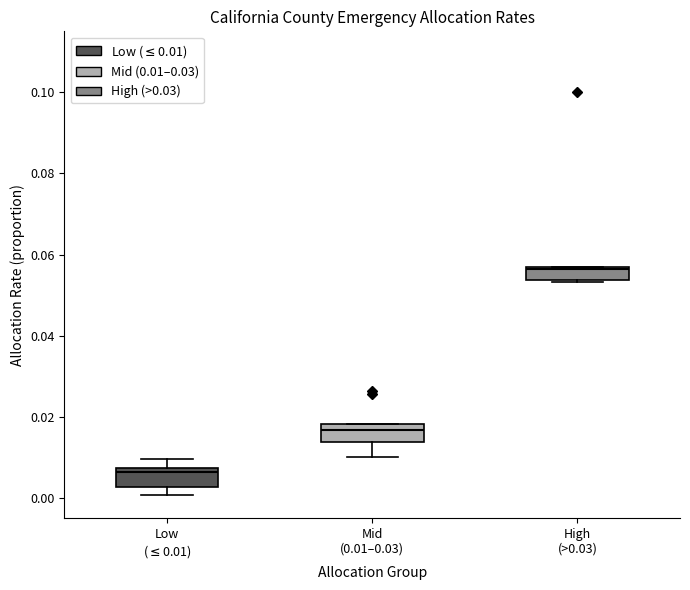

Where does the median line of the box for Mid (0.01–0.03) sit on the y-axis? The values are not printed on the chart, so give them approximately, as read against the axis.

0.016